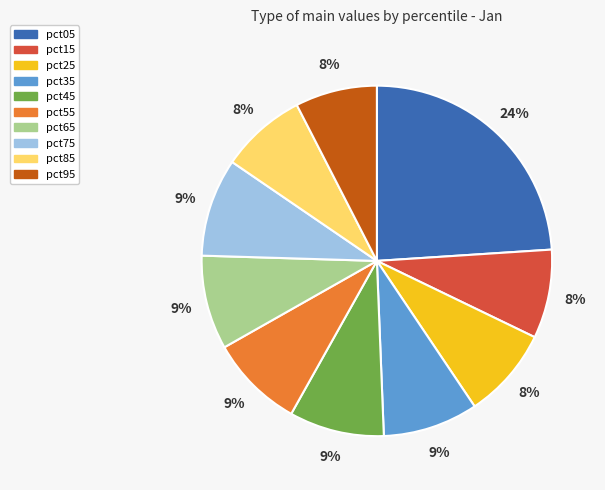

To the nearest percent, what is the average slice percentage?

10%